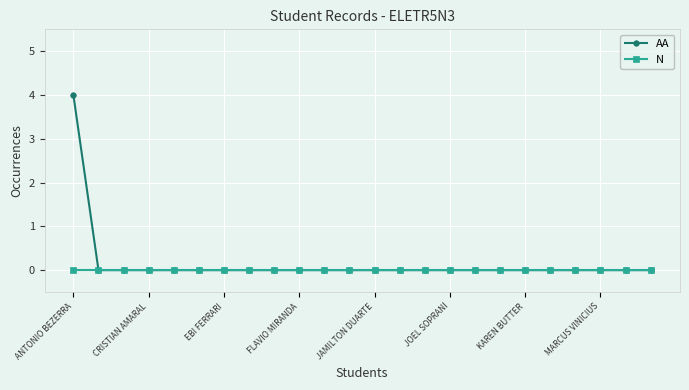

Rank the series by their maximum value, from highest to lowest.

AA, N